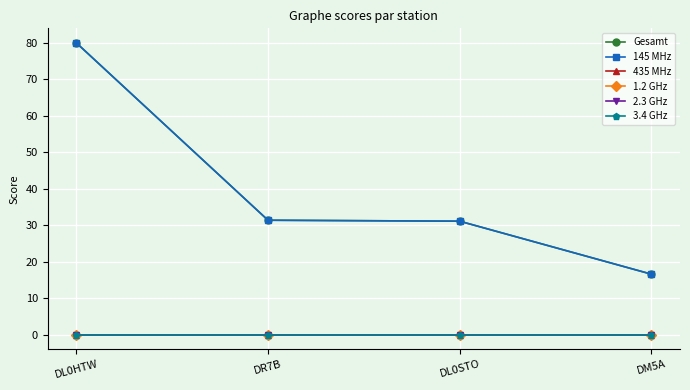

Rank the series at DL0HTW from highest to lowest value.

Gesamt, 145 MHz, 435 MHz, 1.2 GHz, 2.3 GHz, 3.4 GHz